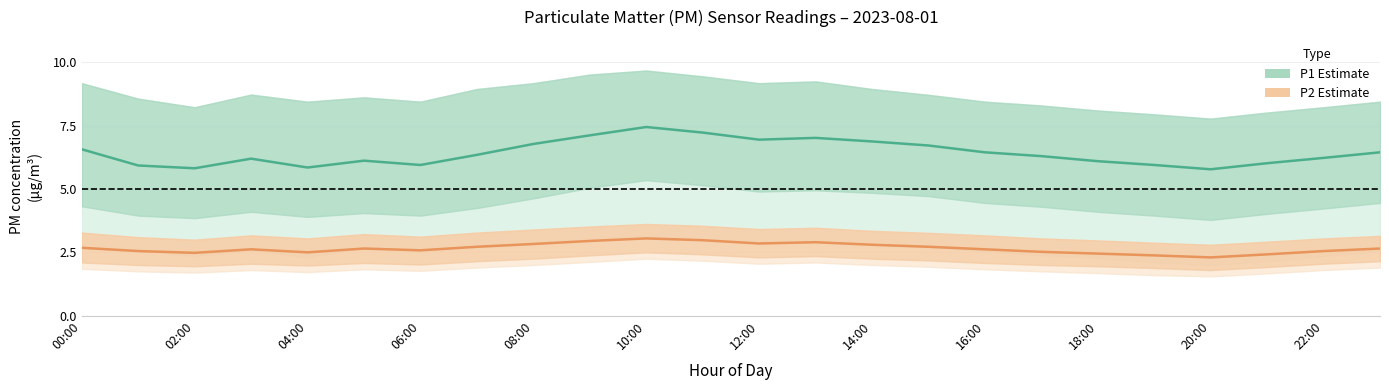

What is the sum of all P1 (mean) values?

154.2